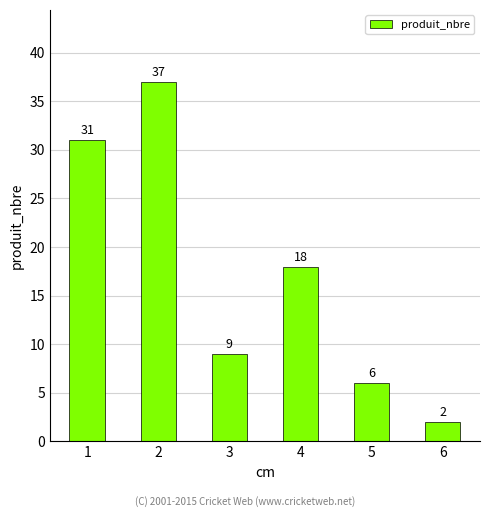

What is the change in value from 1 to 6?

-29